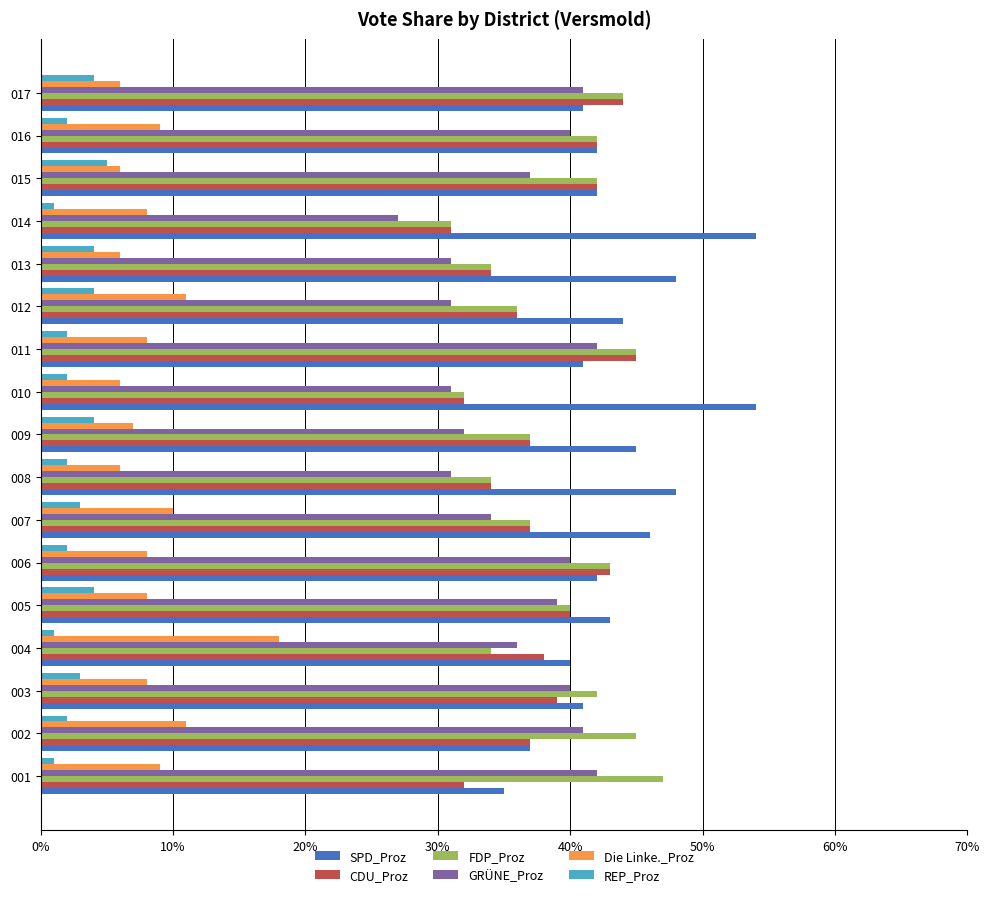

What is the sum of all Die Linke._Proz values?

145